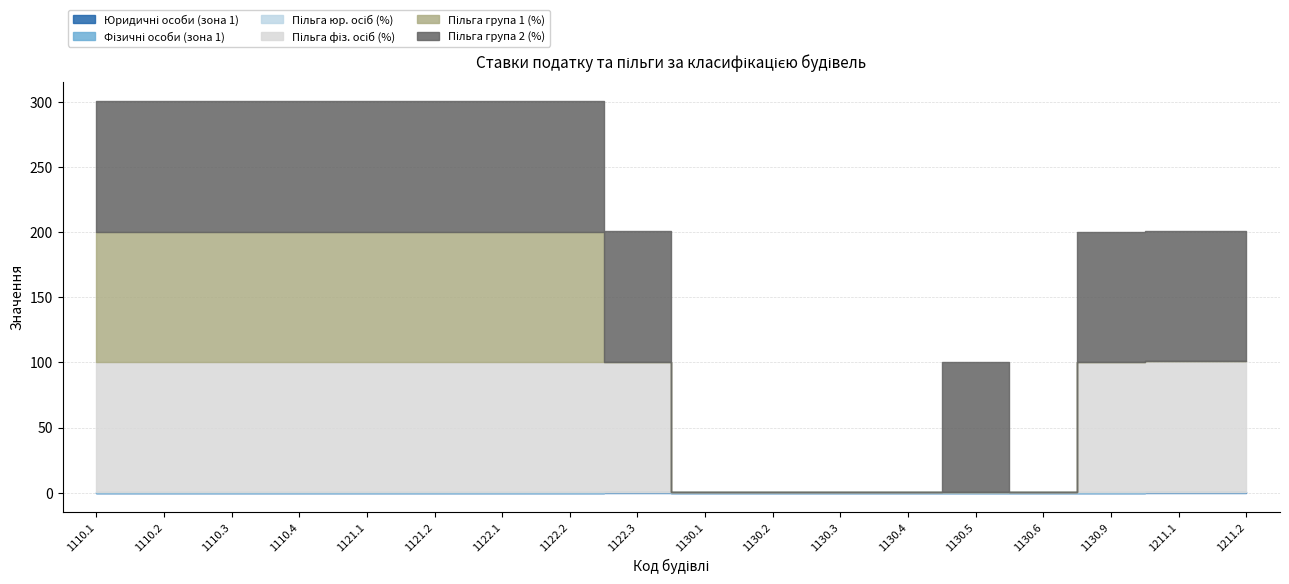

What is the minimum value for Юридичні особи (зона 1)?

0.2